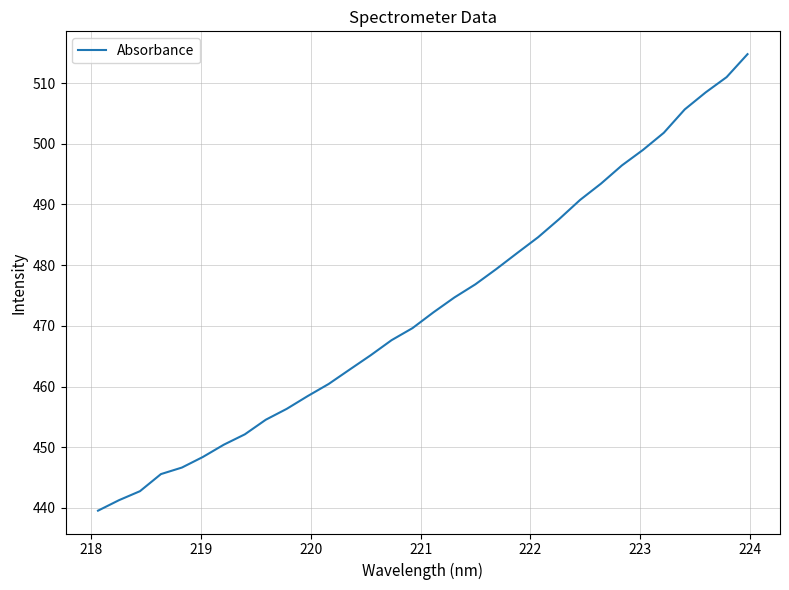

How many lines are shown in the chart?

1